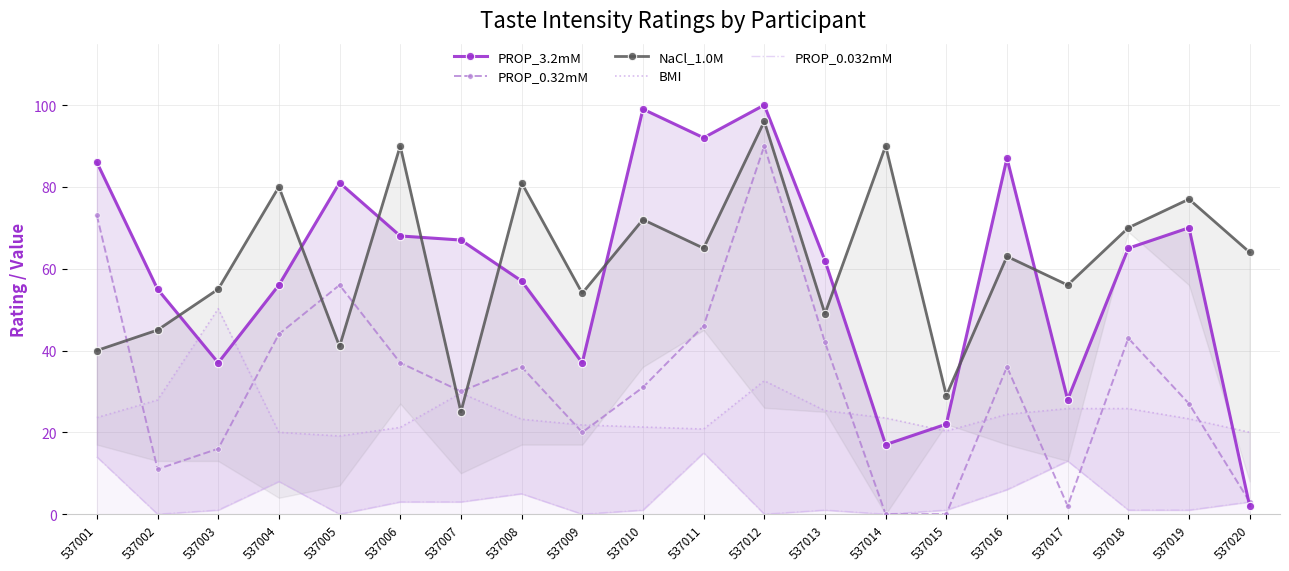

At 537020, list the series in order from smallest to largest.

PROP_3.2mM, PROP_0.32mM, PROP_0.032mM, BMI, NaCl_1.0M